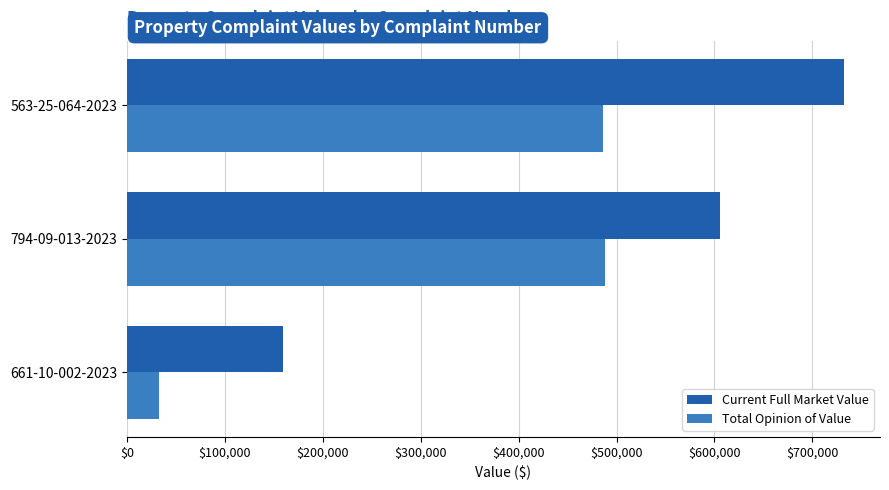

List the series in order of their overall mean, highest first.

Current Full Market Value, Total Opinion of Value